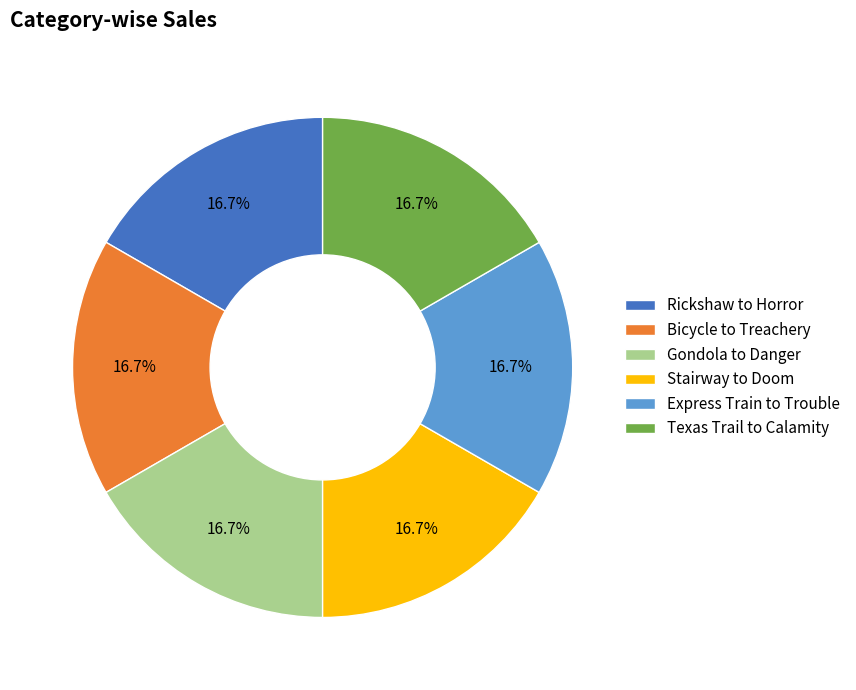

What is the ratio of the value at Gondola to Danger to the value at Texas Trail to Calamity?

1.0